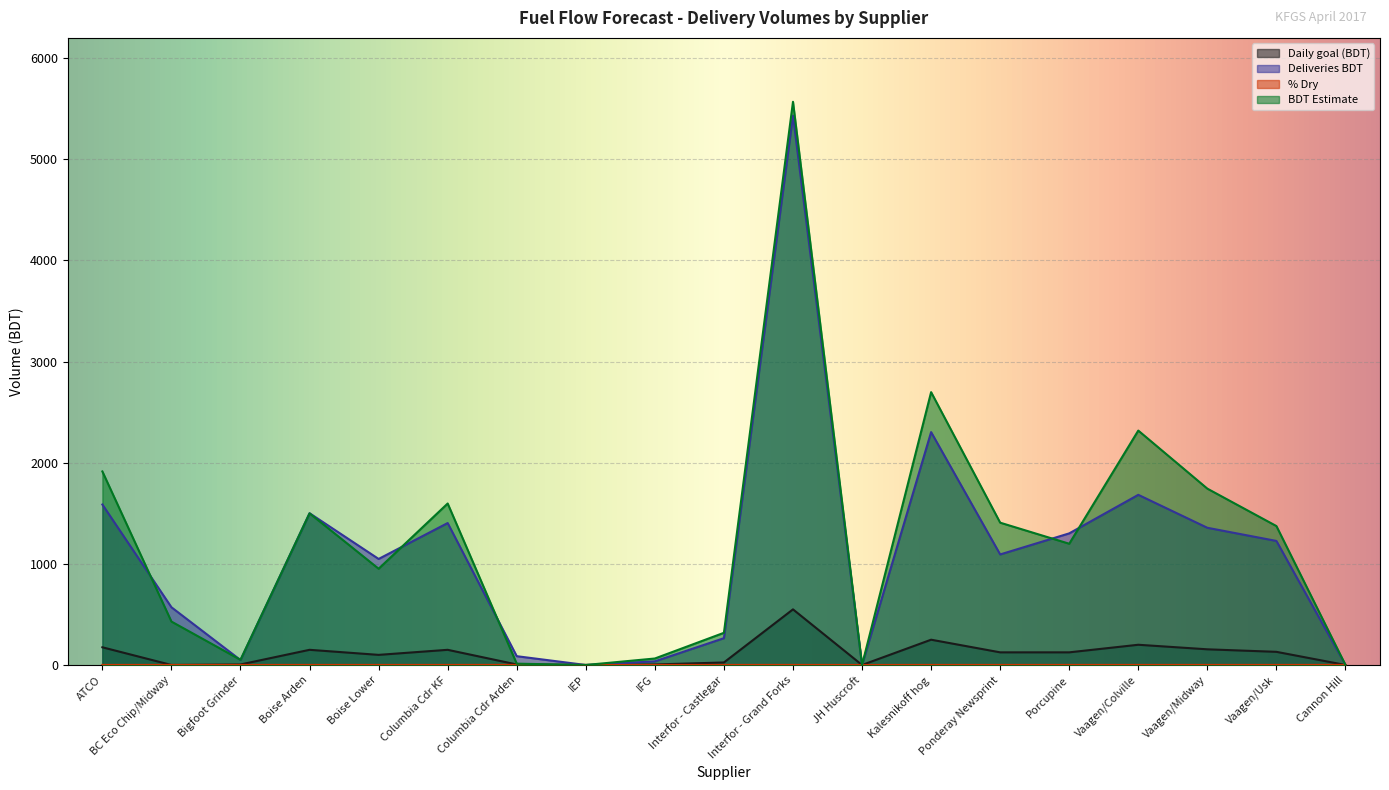

What is the value of the Deliveries BDT point at the 11th from the left?

5431.8